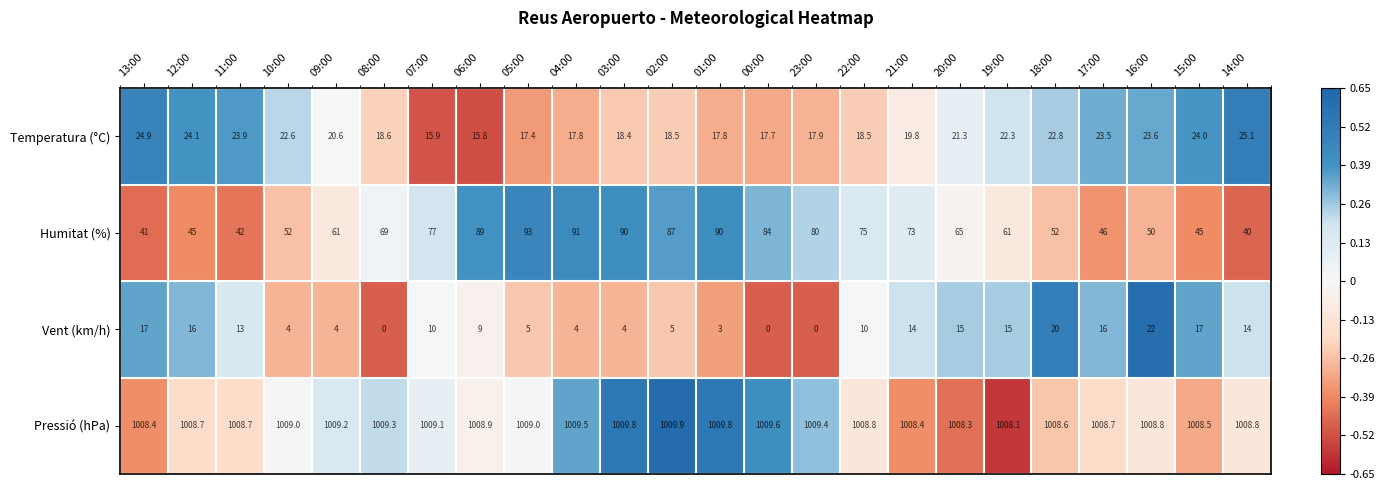

What is the sum of all Humitat (%) values?

1598.0